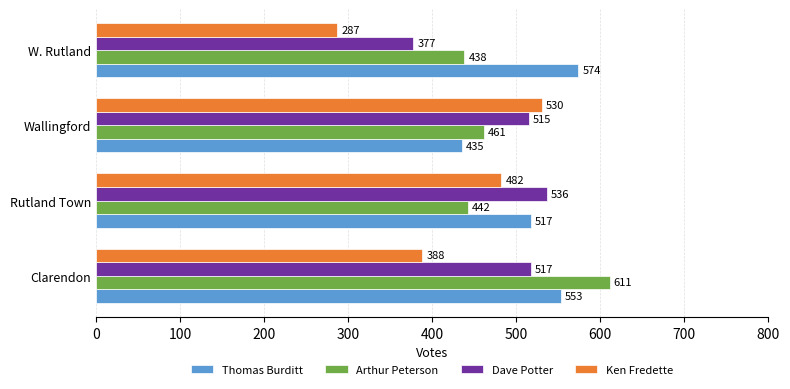

Between Rutland Town and W. Rutland, which series saw the biggest shift?

Ken Fredette